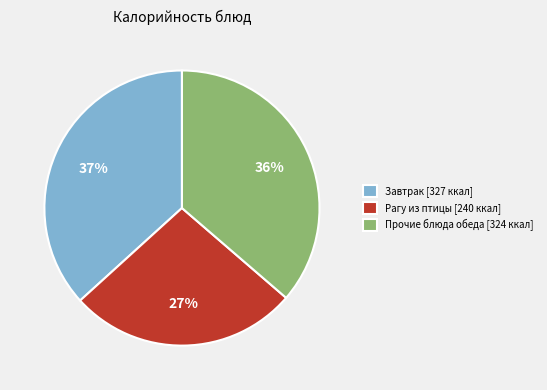

How many slices are in this pie chart?

3